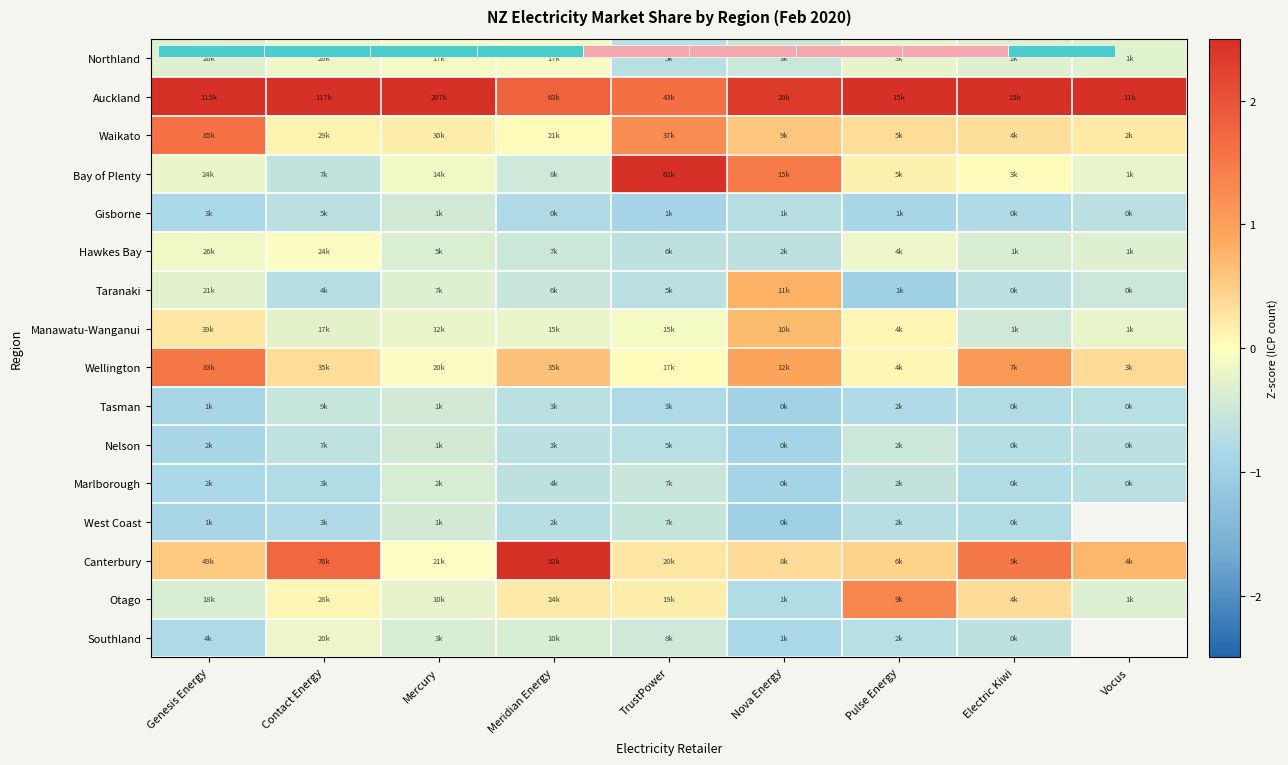

Rank the series by their maximum value, from lowest to highest.

Gisborne, West Coast, Tasman, Nelson, Marlborough, Southland, Northland, Hawkes Bay, Manawatu-Wanganui, Taranaki, Otago, Wellington, Waikato, Bay of Plenty, Canterbury, Auckland